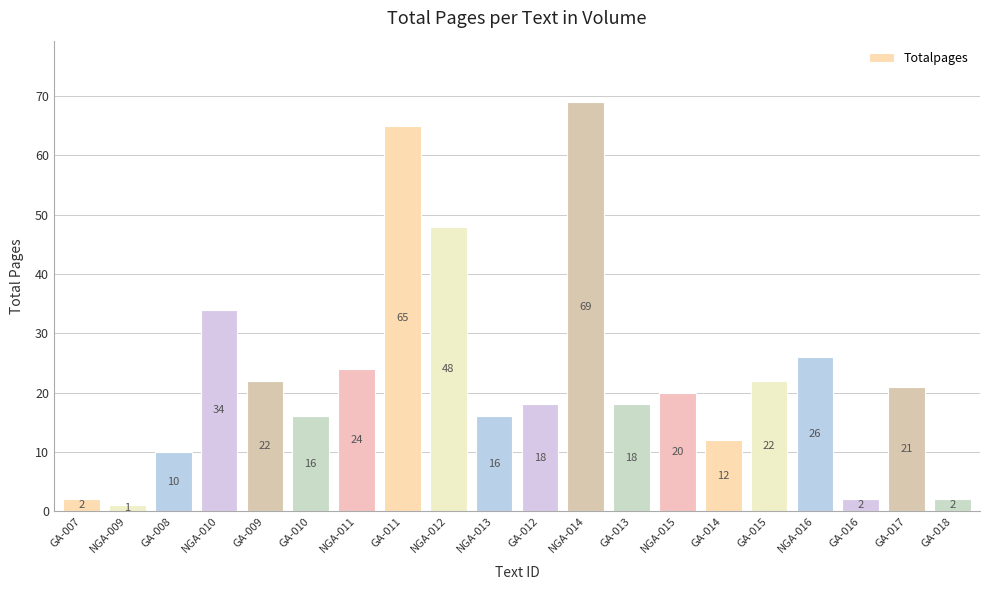

Does the chart contain any negative values?

No